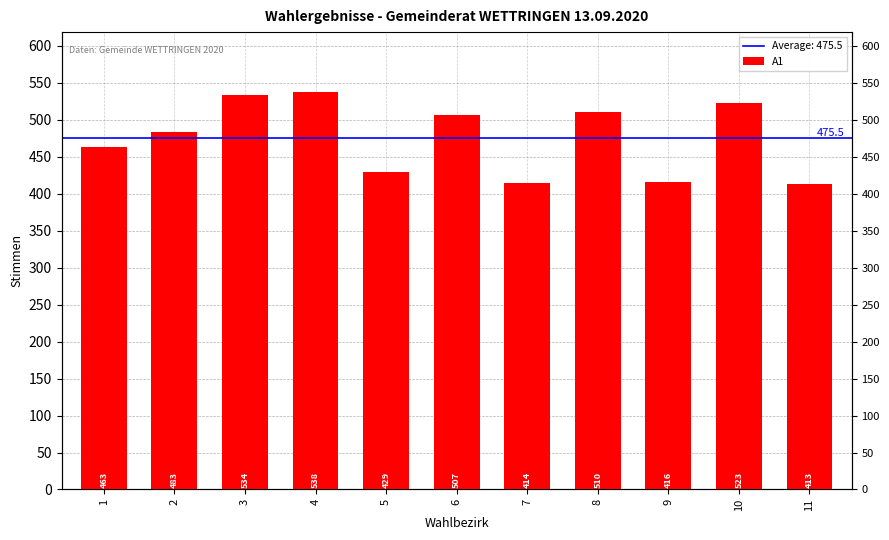

What is the value of the 11th bar from the left?

413